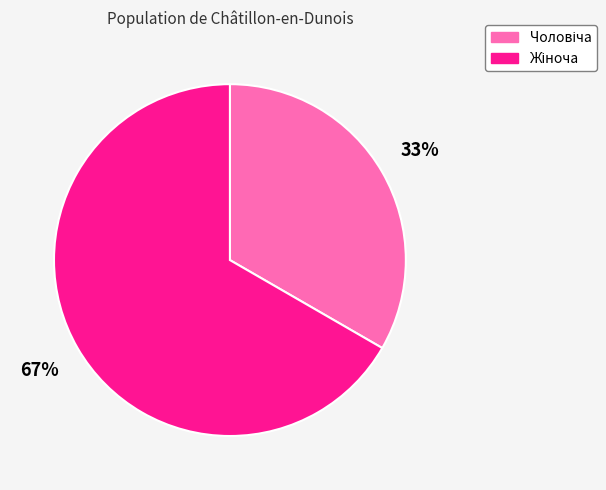

To the nearest percent, what is the average slice percentage?

50%